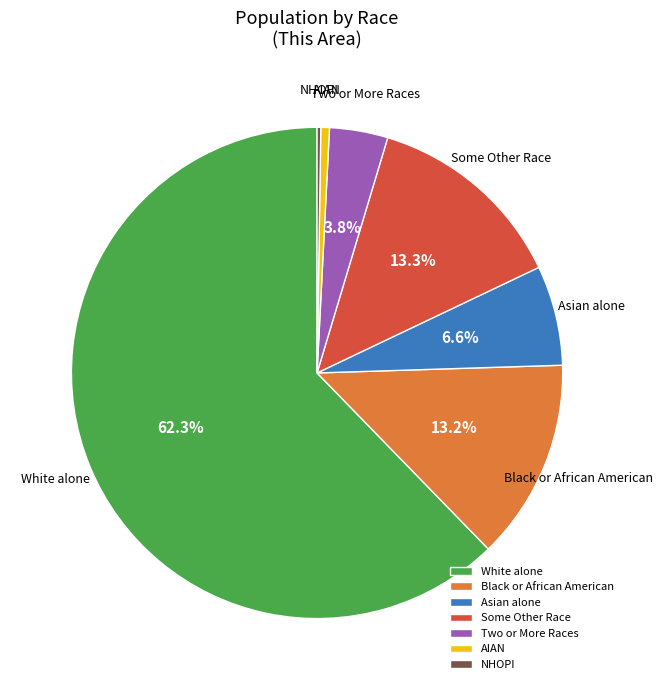

What is the largest slice in the pie chart?

White alone